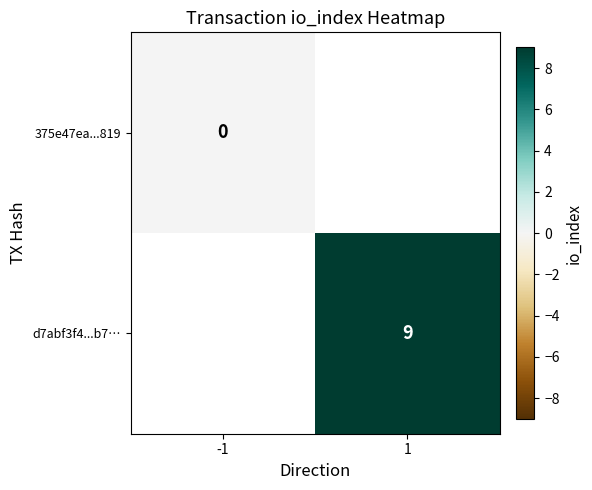

The value of d7abf3f4...b7… at 1 is 14. True or false?

False